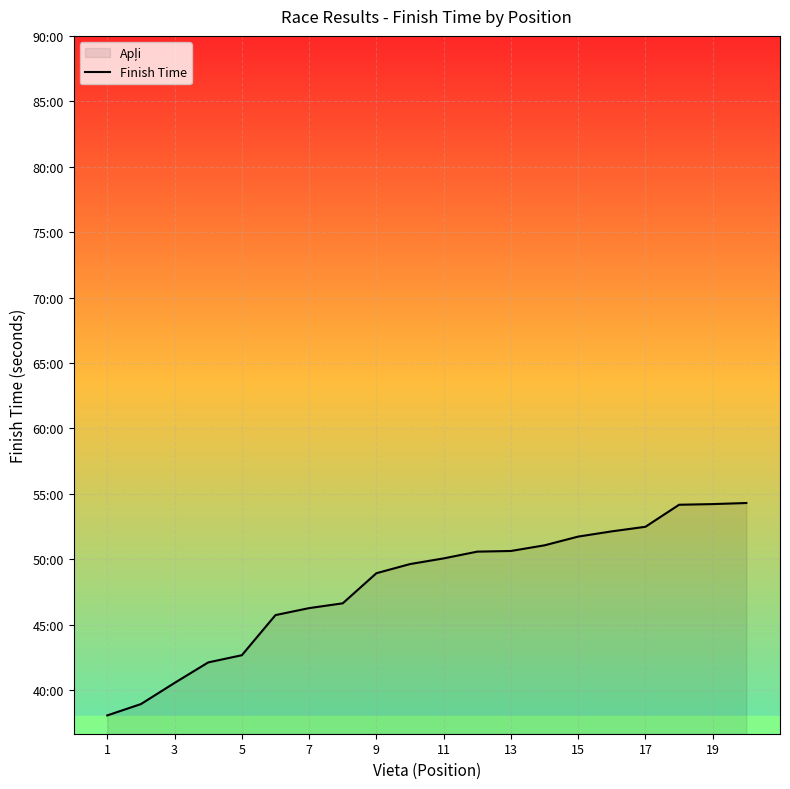

How many categories are shown in the chart?

20